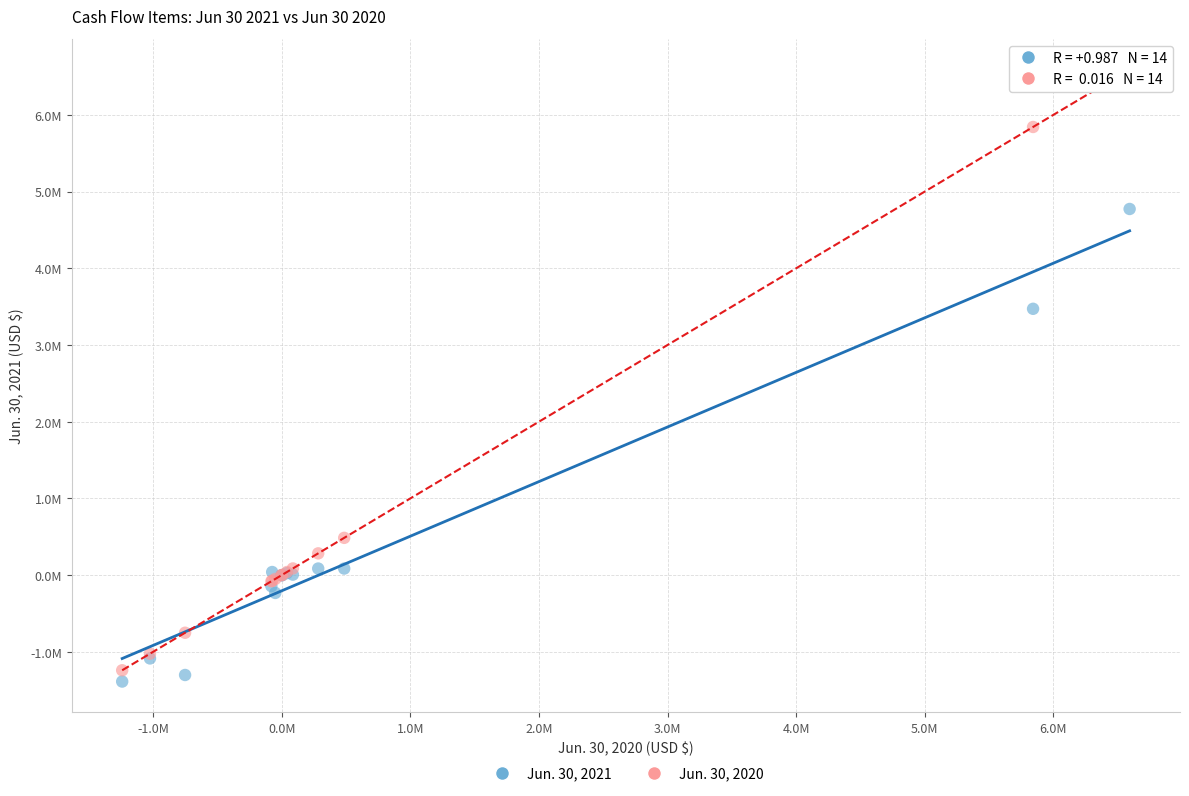

What are all the series names shown in the legend?

Jun. 30, 2021, Jun. 30, 2020